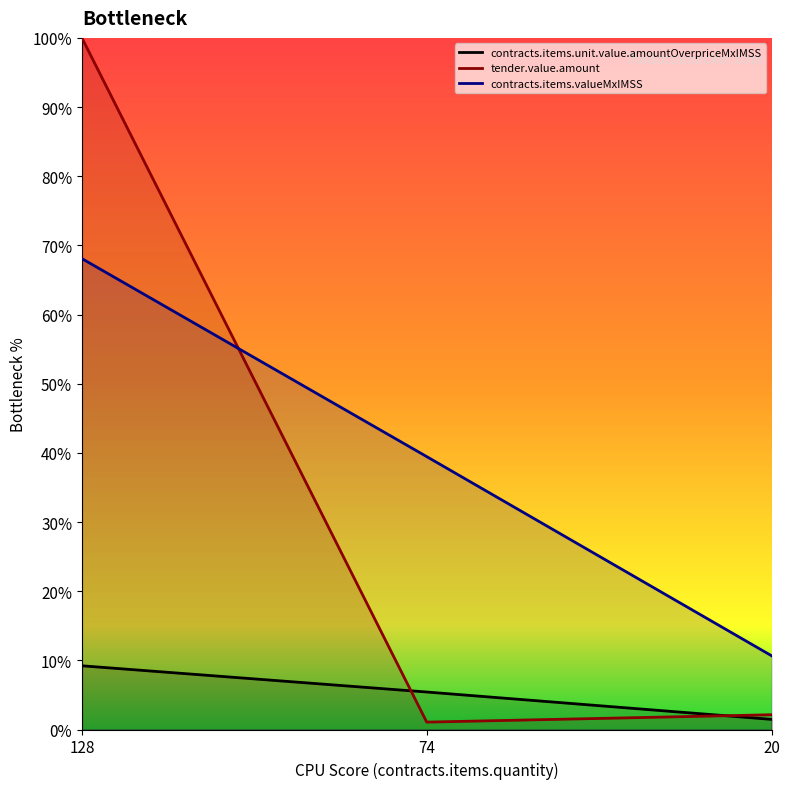

Is it true that tender.value.amount equals 1.8 at 128?

False